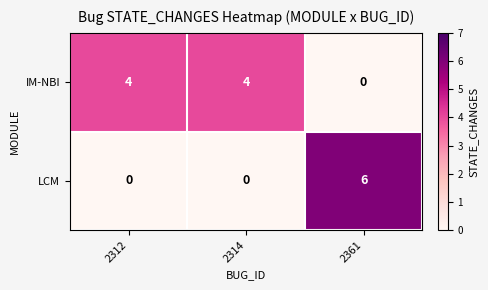

Reading left to right, transcribe all the data shown in this chart.

IM-NBI: 4	4	0
LCM: 0	0	6